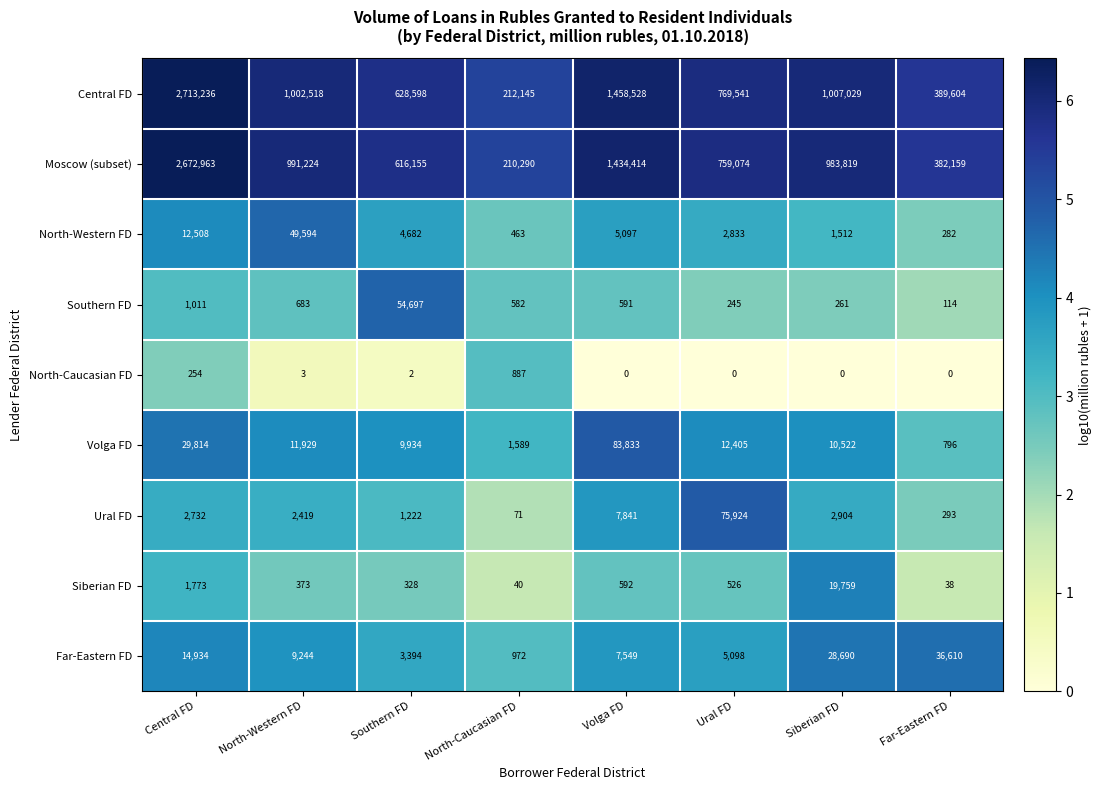

Is it true that Far-Eastern FD equals 277 at North-Caucasian FD?

False